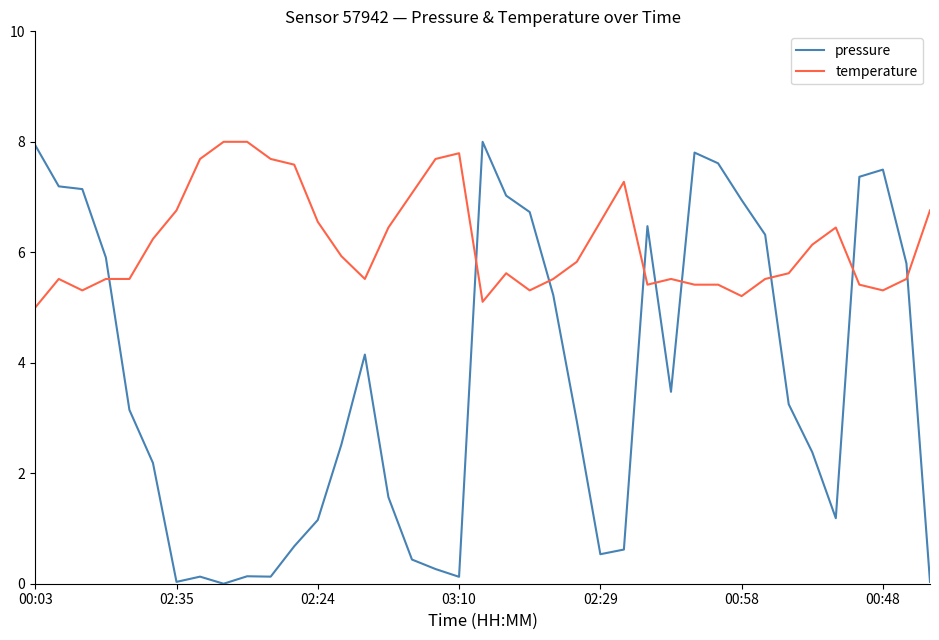

List the series in order of their overall mean, lowest first.

pressure, temperature